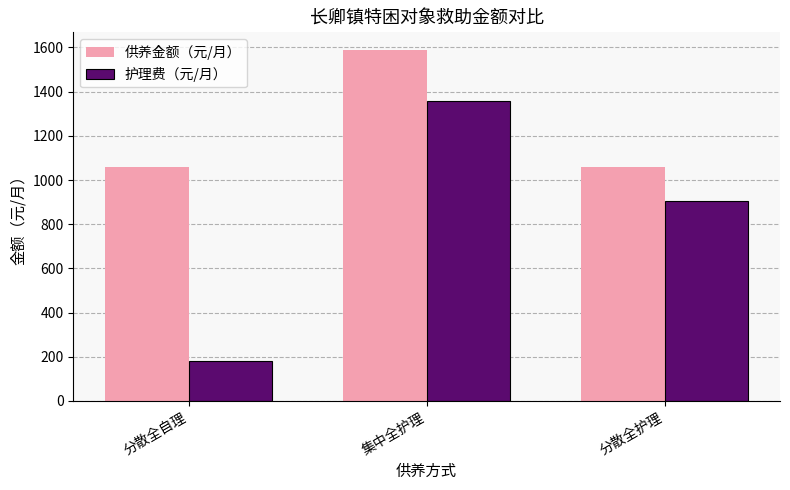

What is the difference between the highest and lowest values at 集中全护理?

231